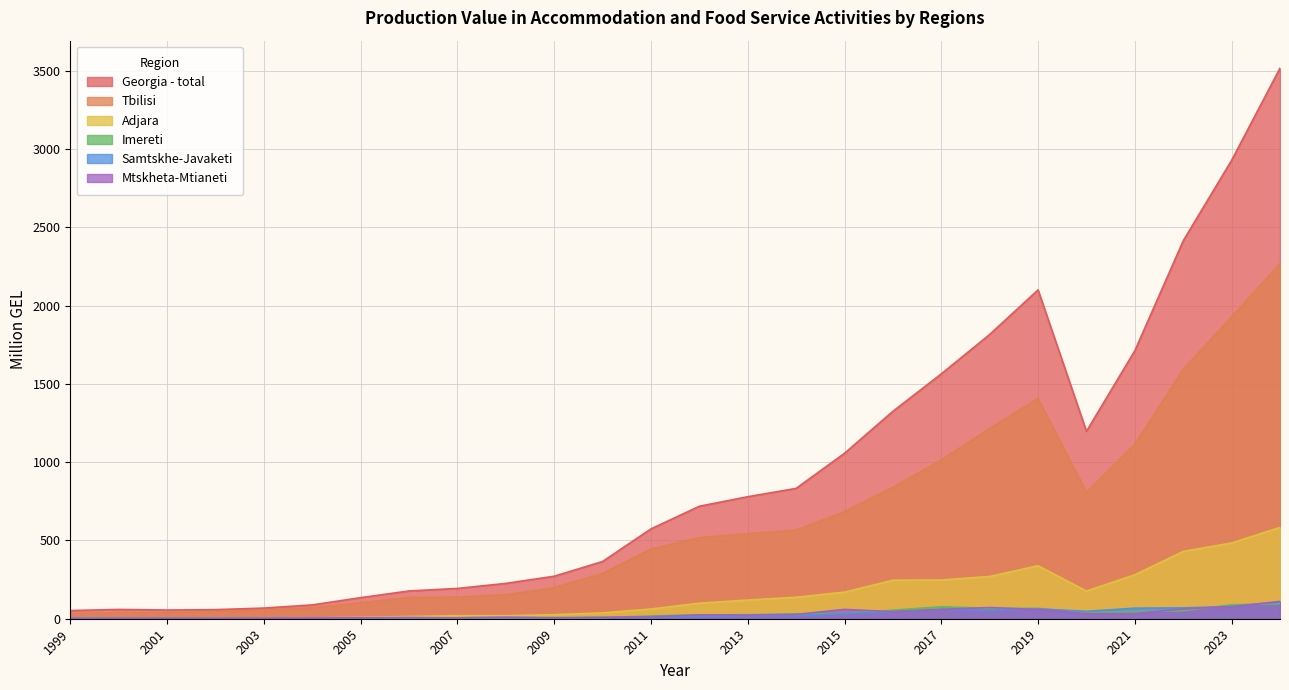

The value of Georgia - total at 2018 is 1816.1. True or false?

True